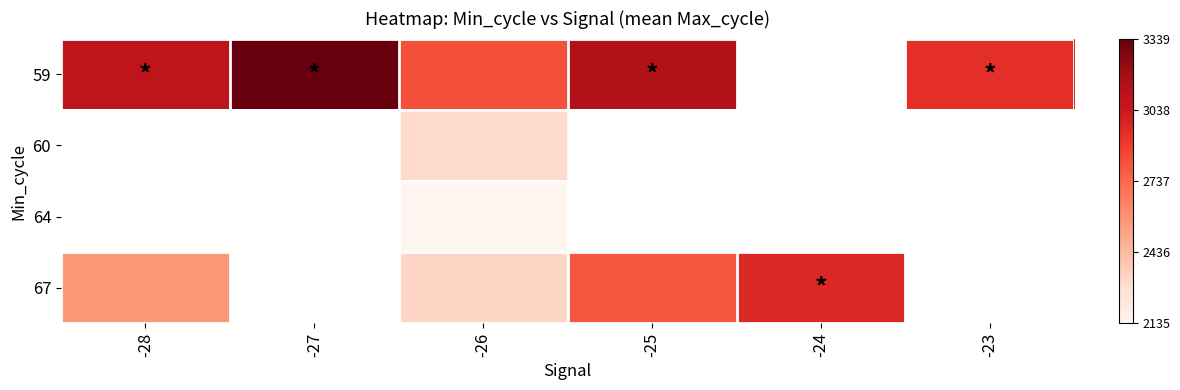

At which label does 59 reach its peak?

-27